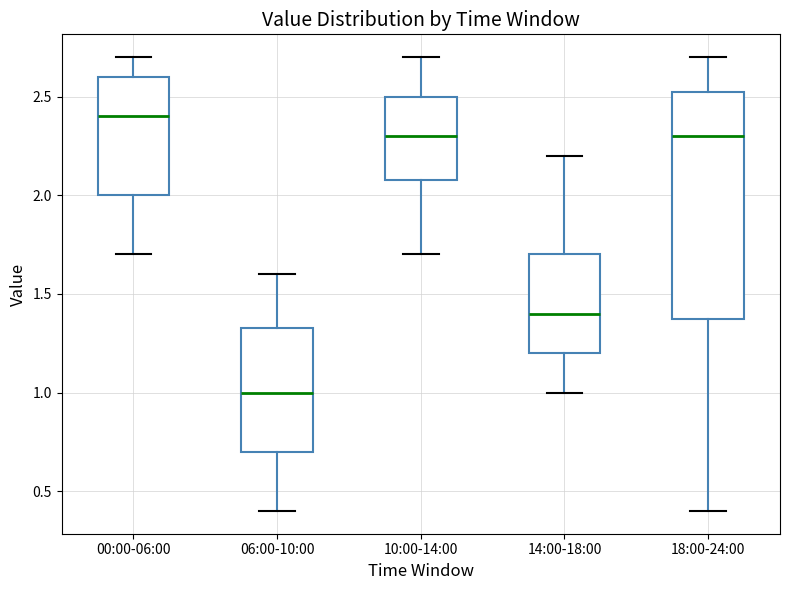

Which box's median line is the lowest?

06:00-10:00